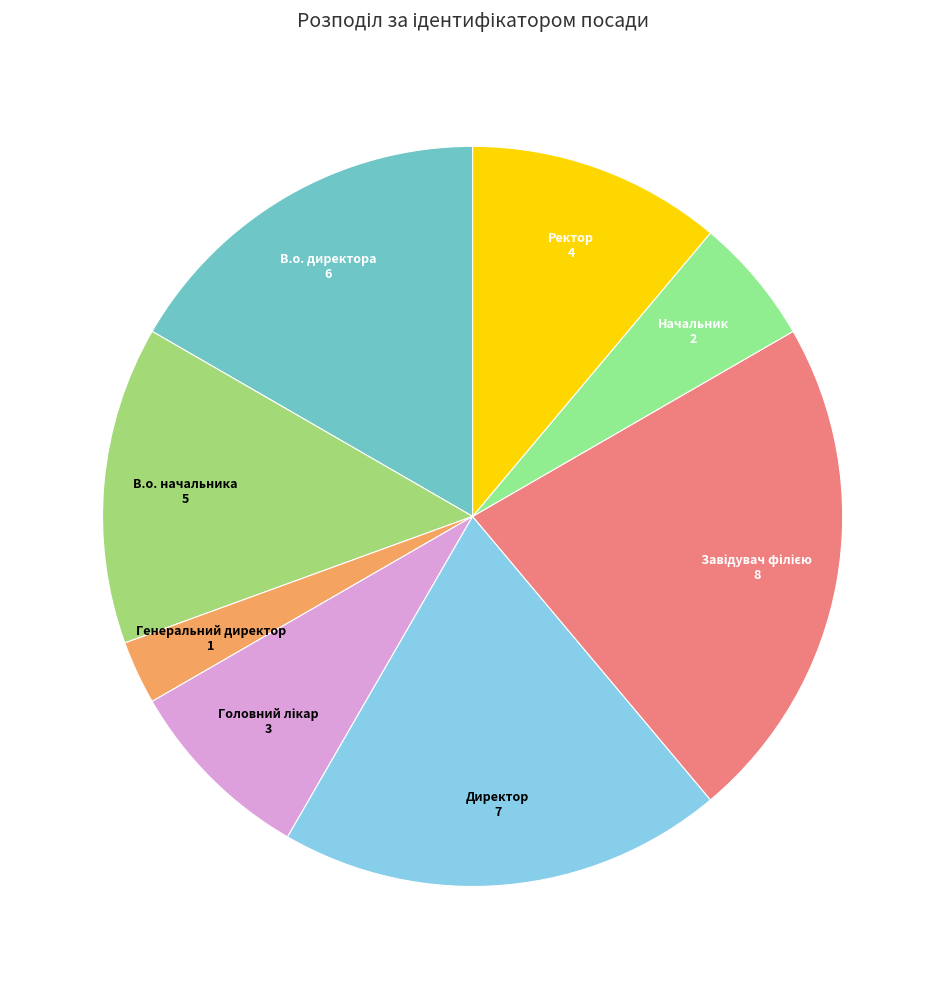

Does any single category account for the majority?

No